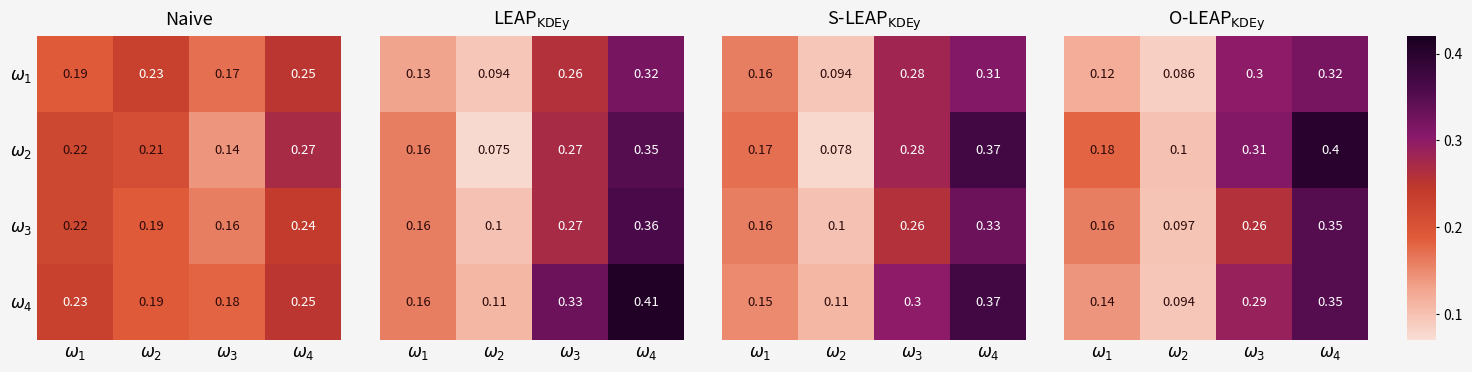

Rank the series at $\omega_1$ from highest to lowest value.

$\omega_2$, $\omega_3$, $\omega_4$, $\omega_1$